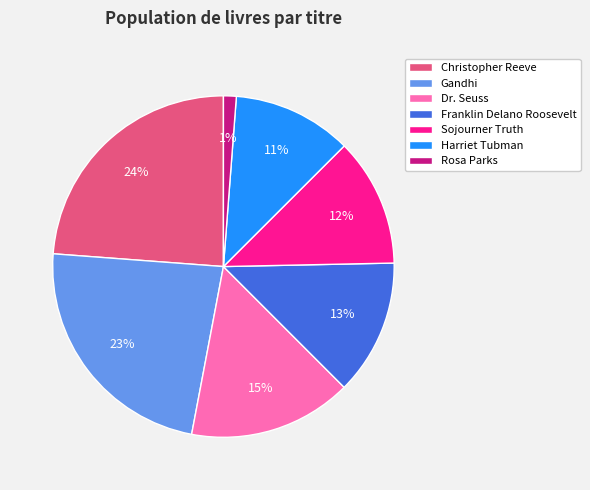

Combined, do Christopher Reeve and Rosa Parks account for over 50%?

No